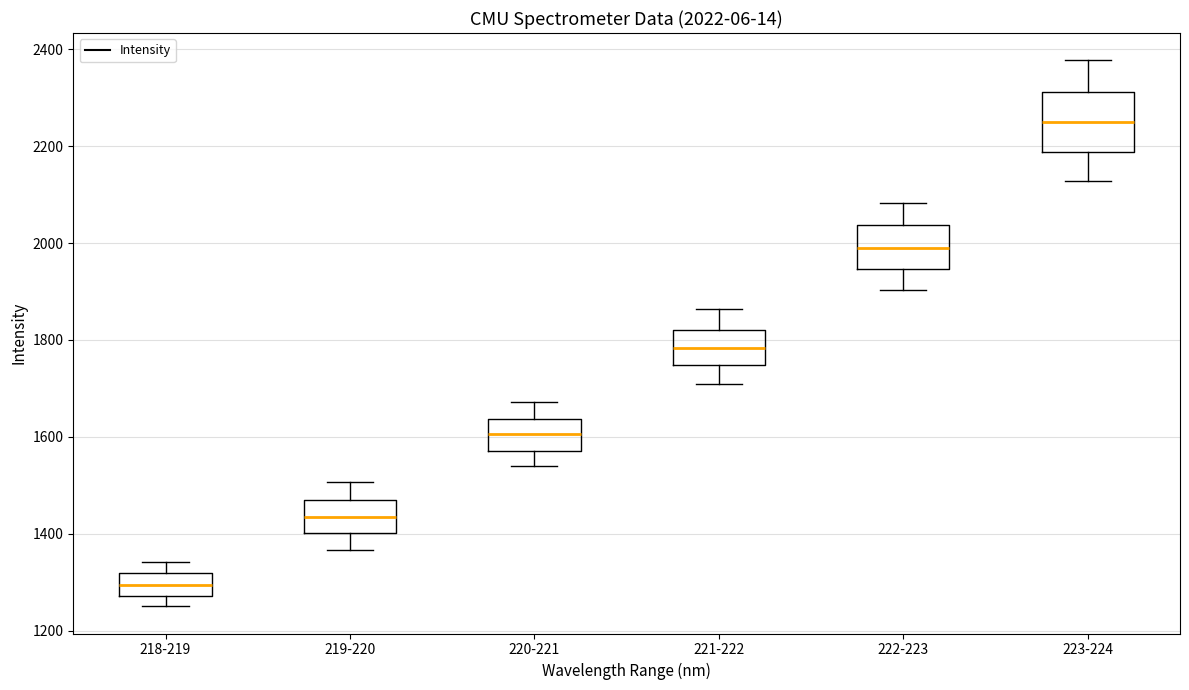

Comparing the boxes themselves (not the whiskers), which one is the tallest?

223-224